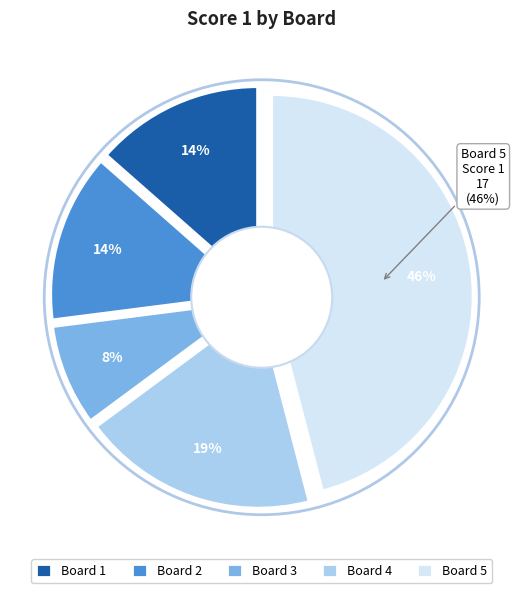

What is the total percentage of 4 and 3?

27.0%